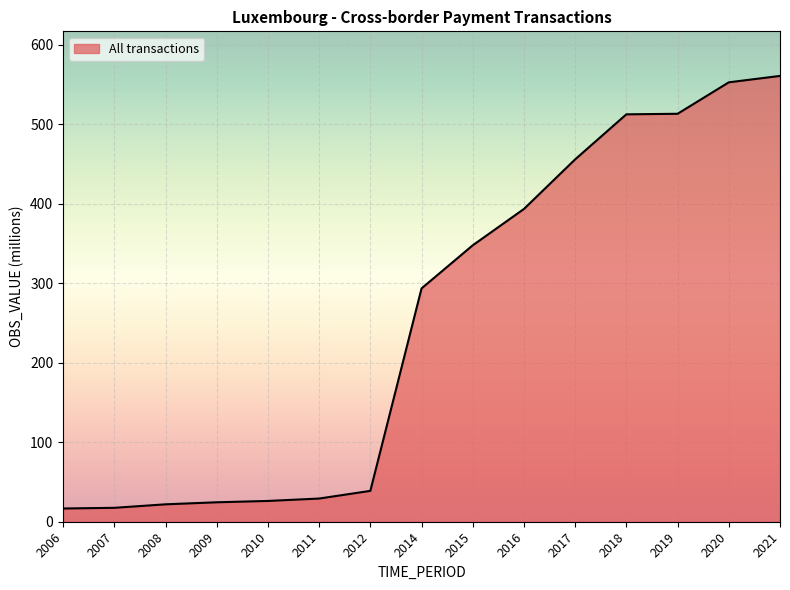

What is the approximate value at 2010?

26.2